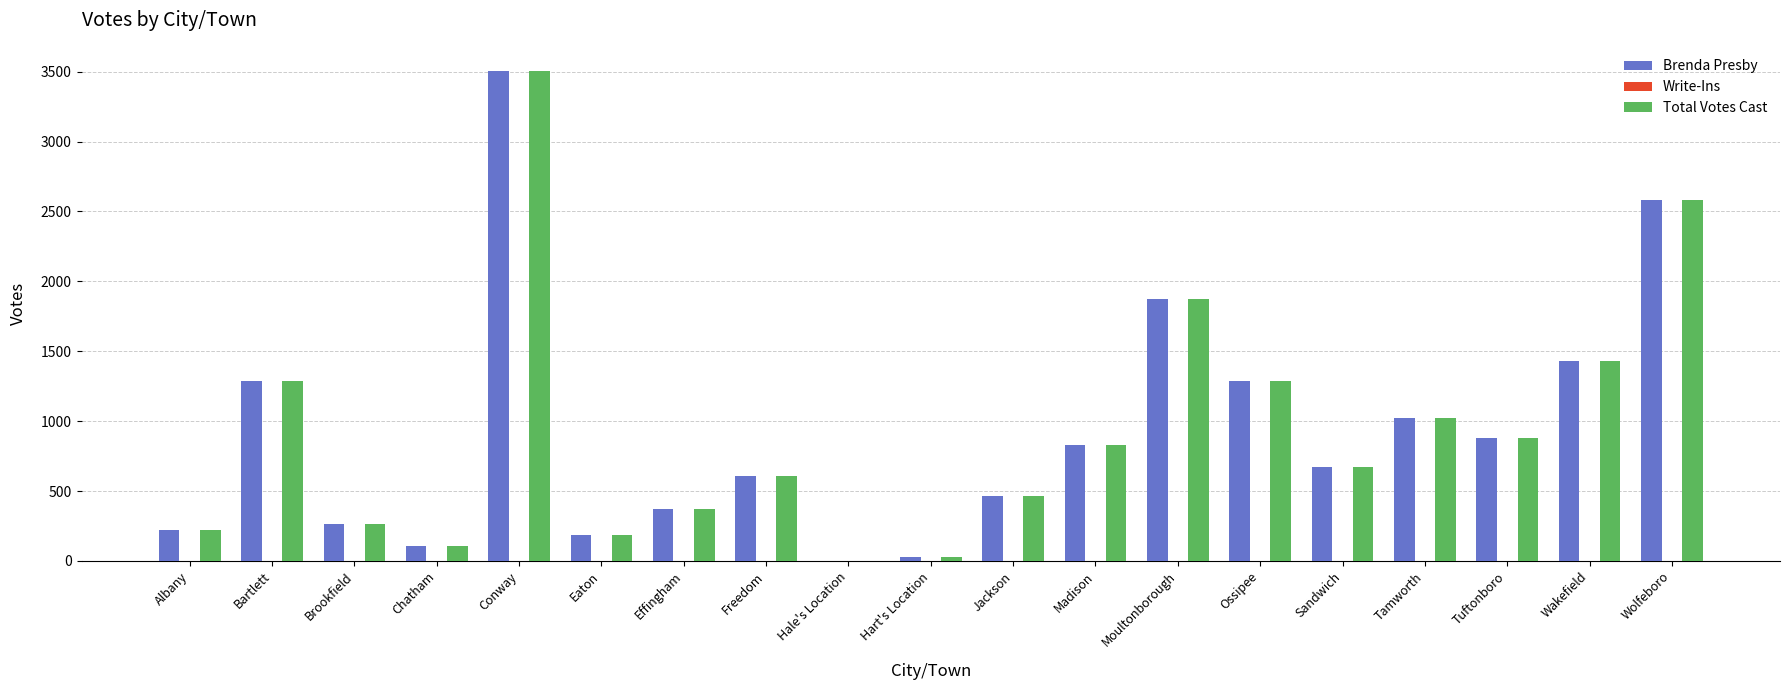

At which label does Brenda Presby first exceed 672?

Bartlett